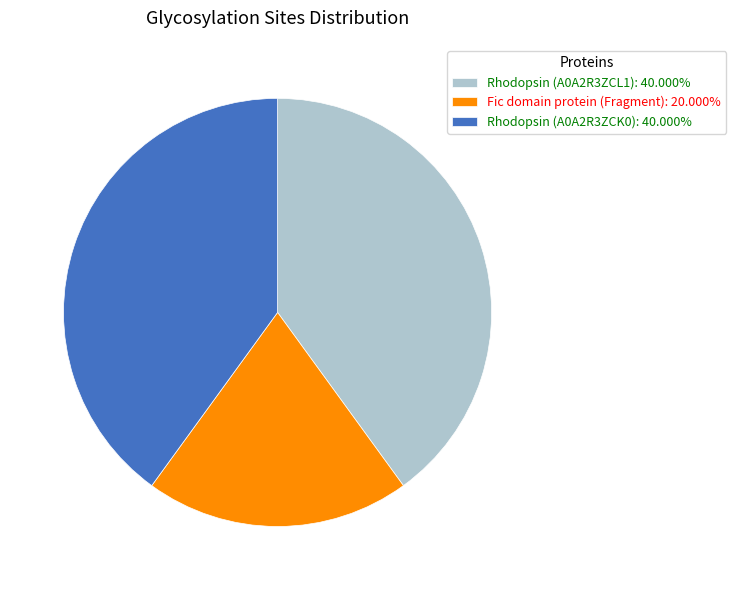

Do Rhodopsin (A0A2R3ZCK0): 40.000% and Rhodopsin (A0A2R3ZCL1): 40.000% together represent more than half of the pie?

Yes